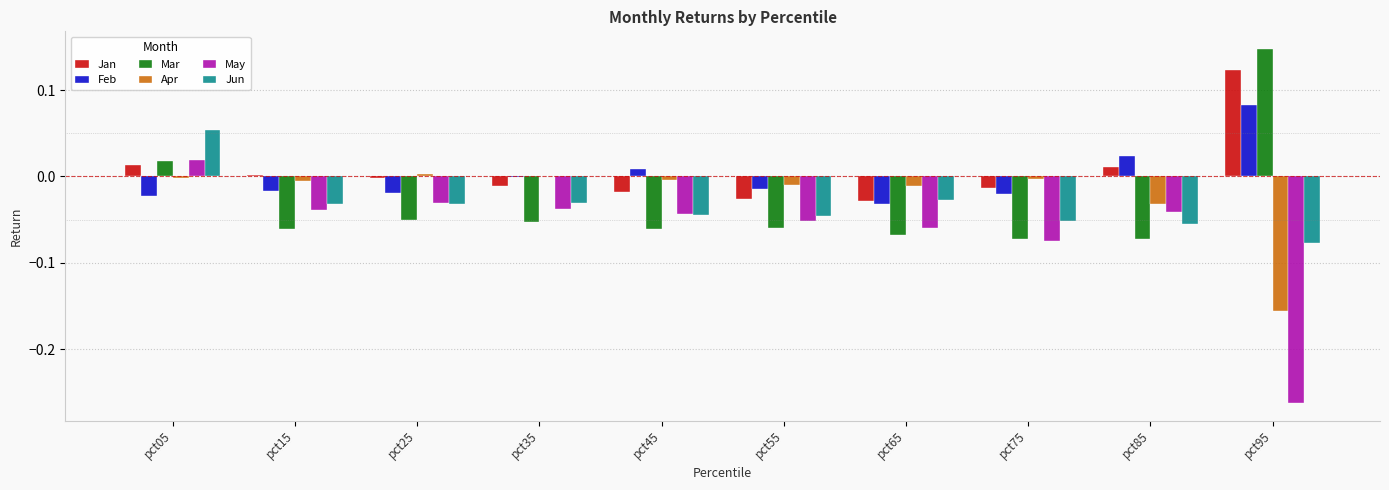

Which label corresponds to the largest value in the chart?

pct95